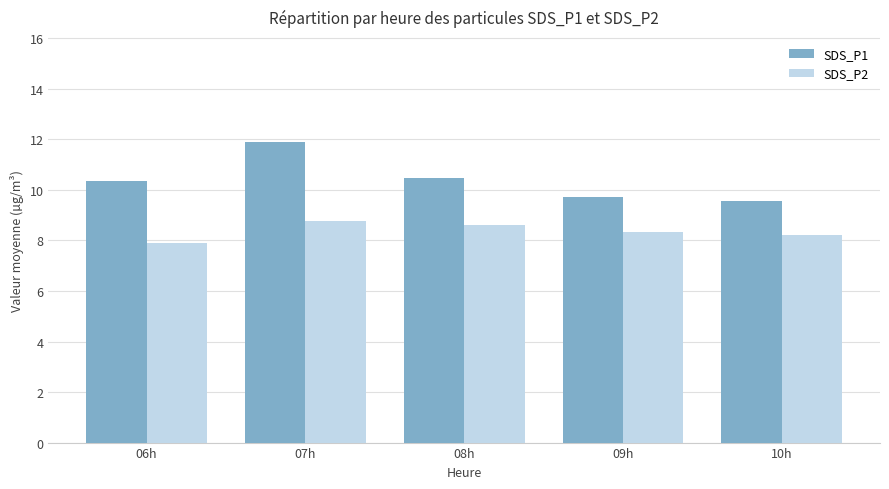

Rank the series by their maximum value, from lowest to highest.

SDS_P2, SDS_P1